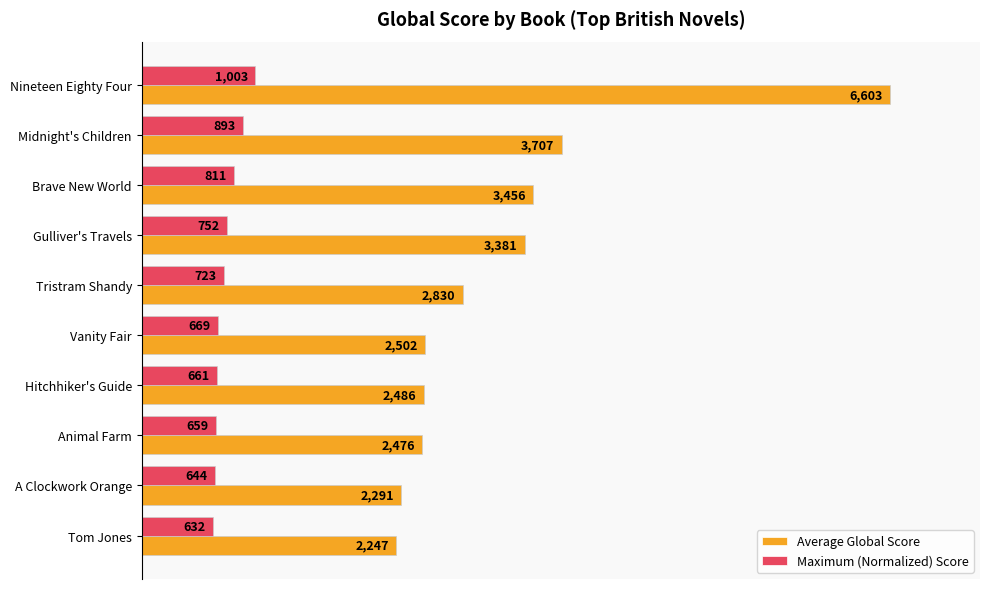

What are all the series names shown in the legend?

Average Global Score, Maximum (Normalized) Score